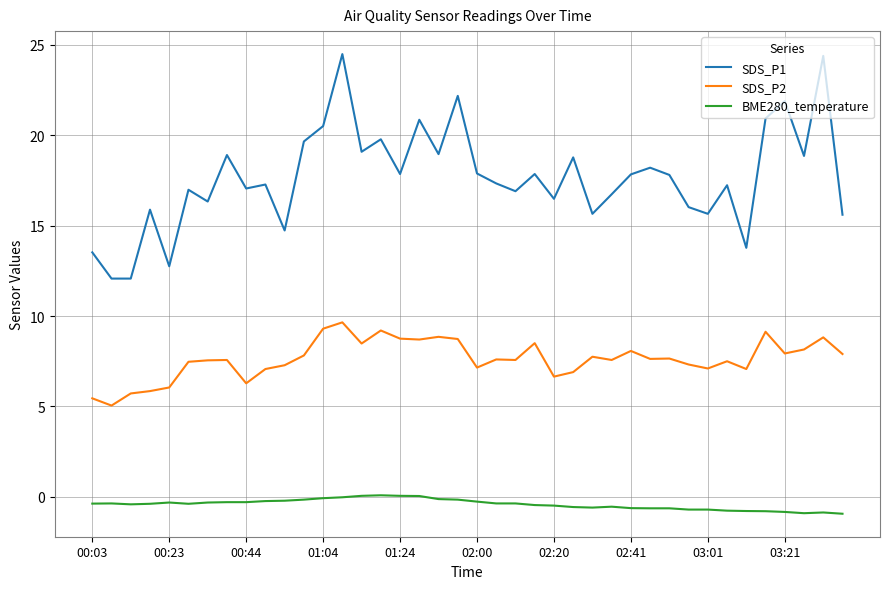

Rank the series by their maximum value, from lowest to highest.

BME280_temperature, SDS_P2, SDS_P1